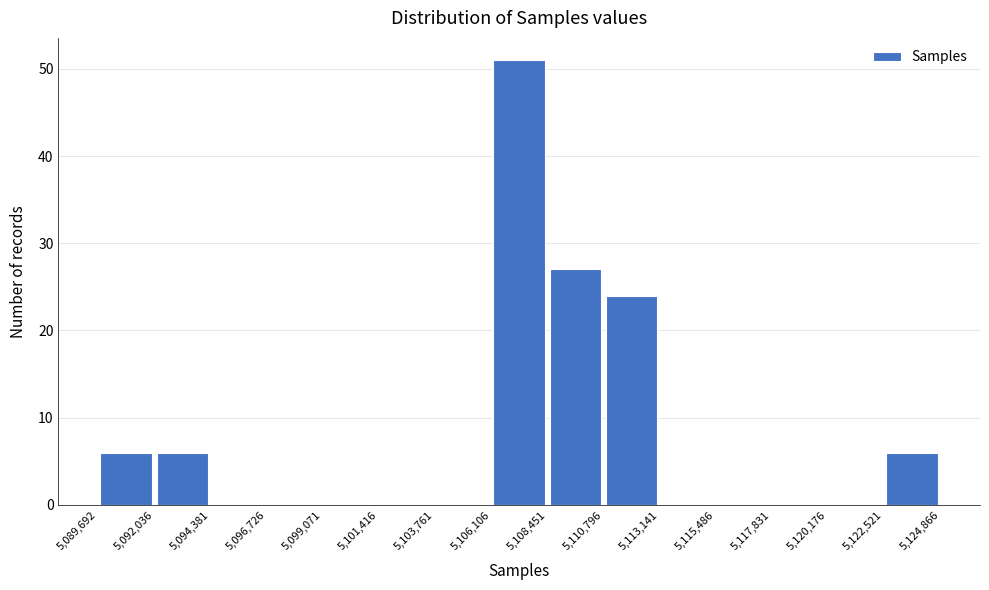

Over which range of the x-axis is the bar tallest?

5,106,106 to 5,108,451